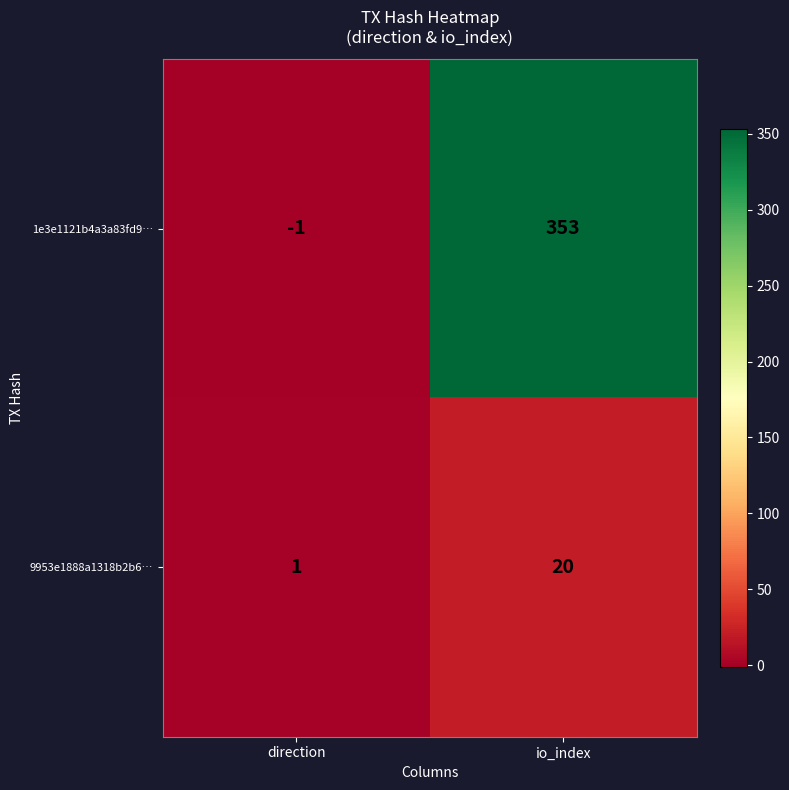

Reading left to right, extract all data points from this chart.

1e3e1121b4a3a83fd9…: -1	353
9953e1888a1318b2b6…: 1	20